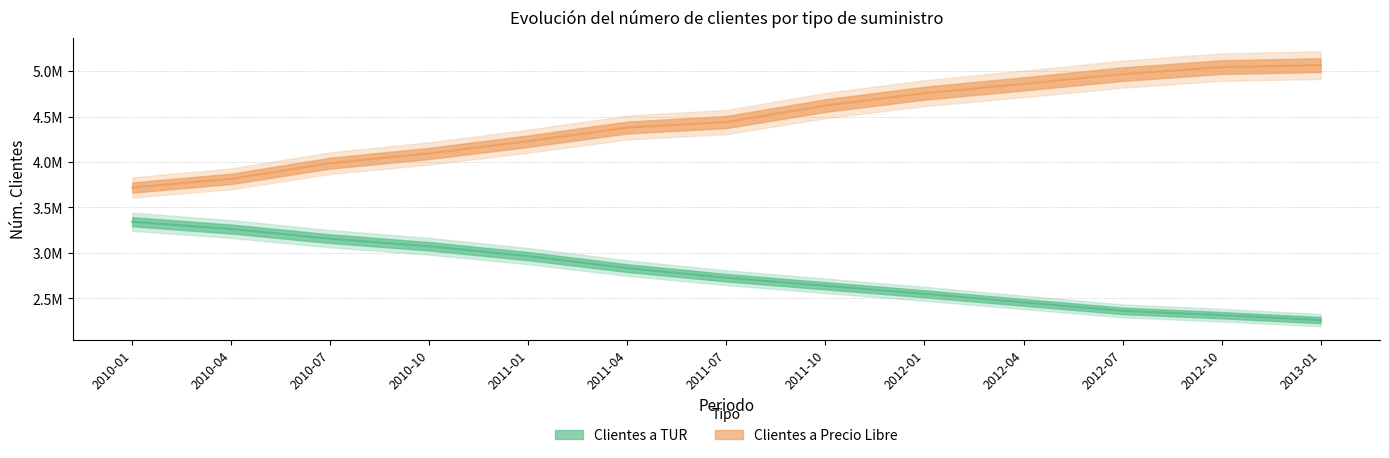

The Clientes a TUR series shows 2551053 at 2012-01. True or false?

True